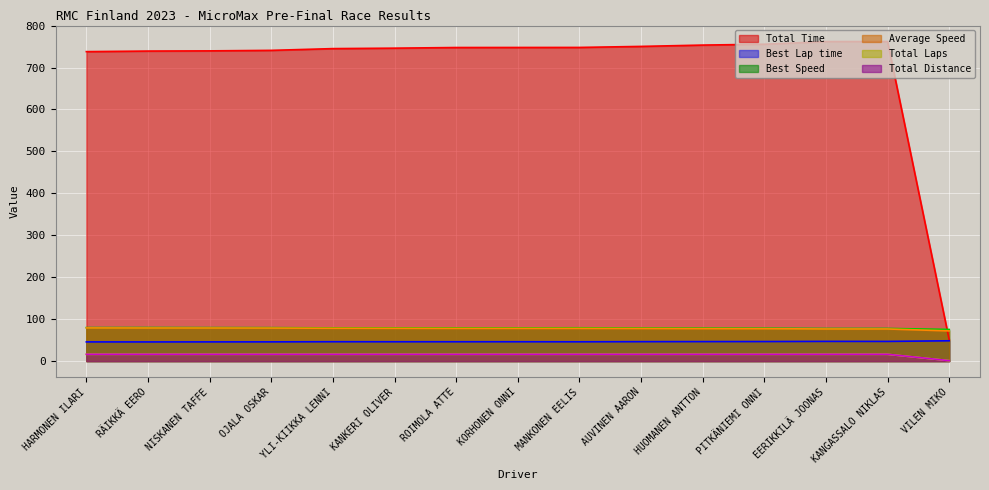

What is the label of the 5th point from the right?

HUOMANEN ANTTON